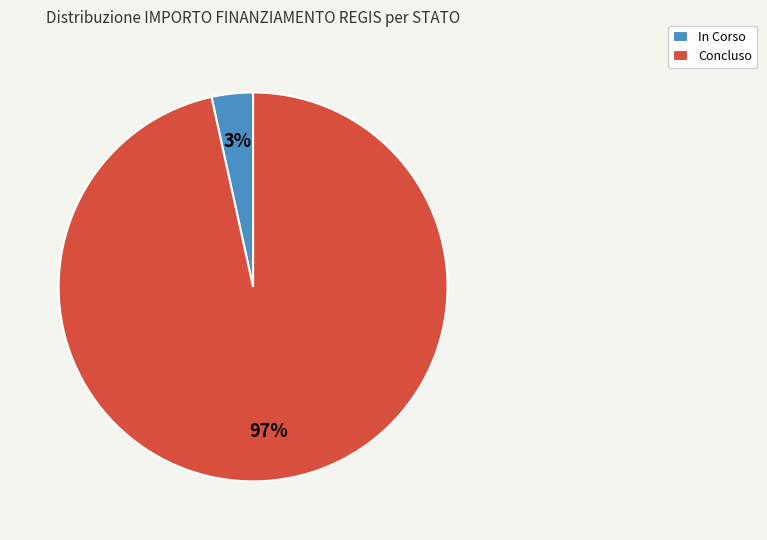

The In Corso slice represents 15% of the pie. True or false?

False